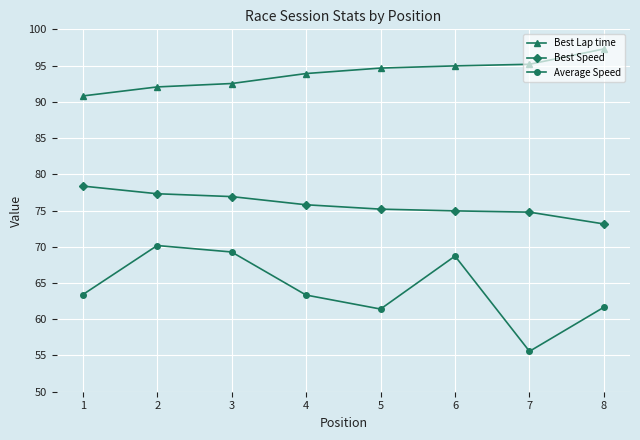

Which series has the widest spread of values?

Average Speed